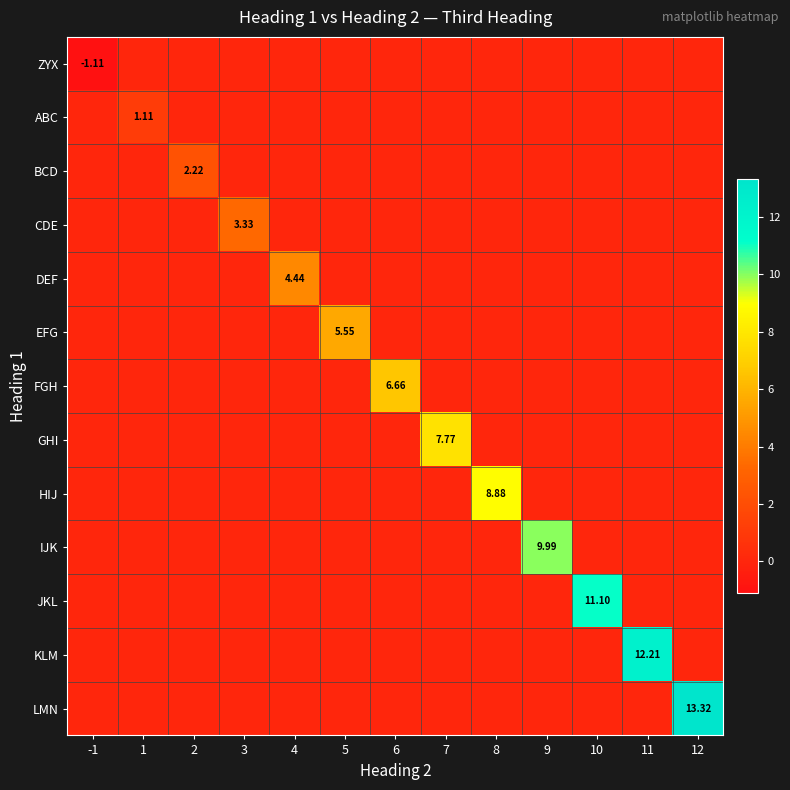

What is the highest value of the EFG series?

5.5